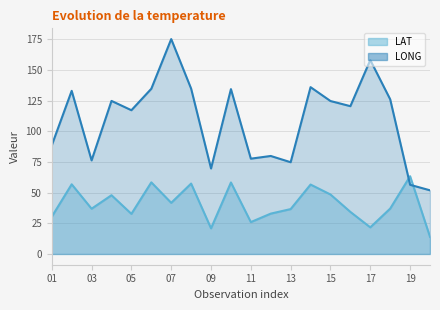

How many values in the LONG series exceed 124?

10